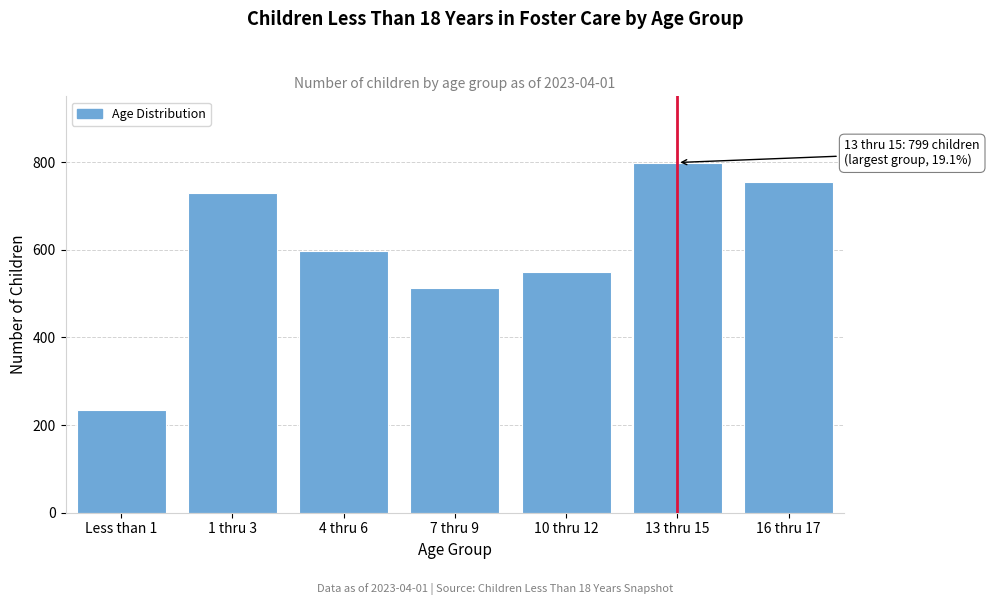

Reading left to right, what are all the values shown in this chart?

234	729	596	512	549	799	755